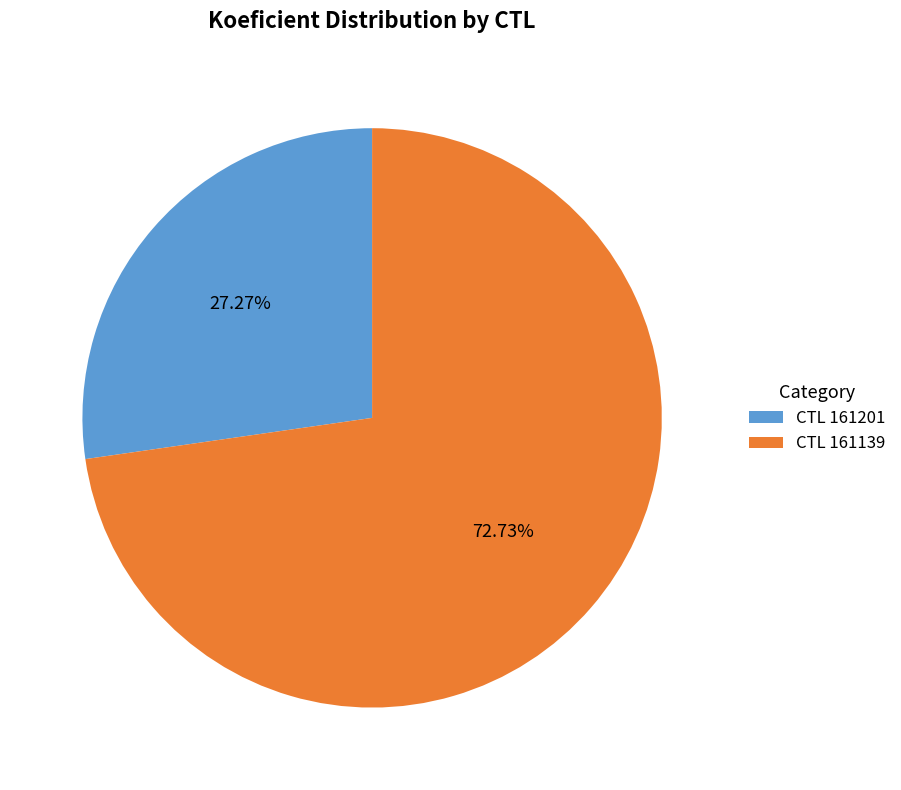

Which category has the biggest portion of the pie?

CTL 161139